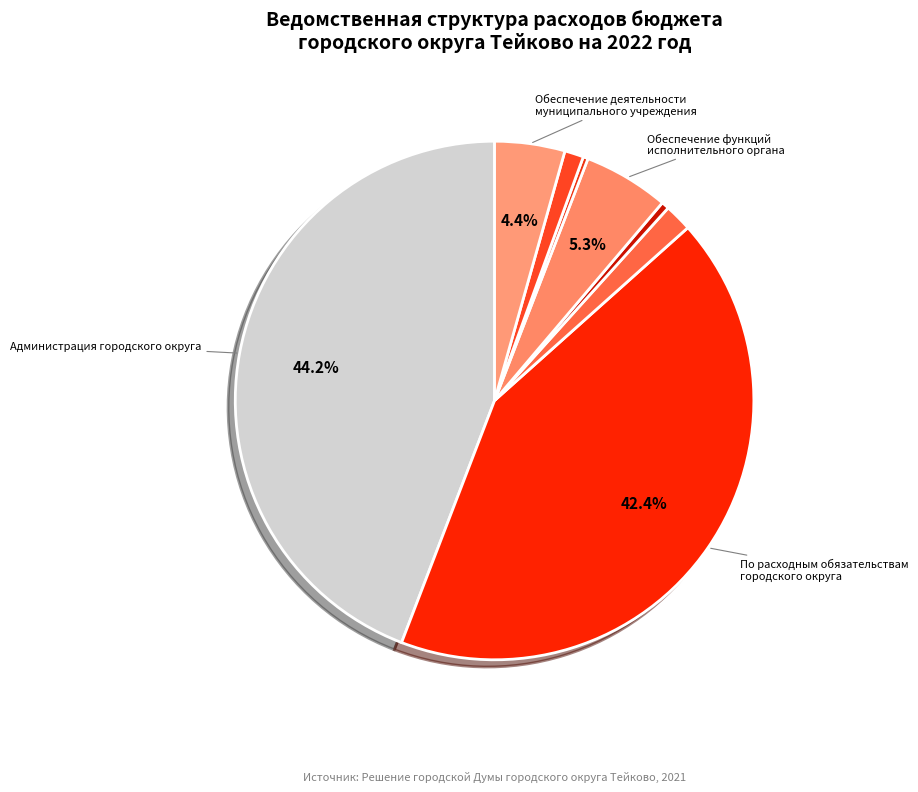

Is there any slice that represents more than half of the pie?

No